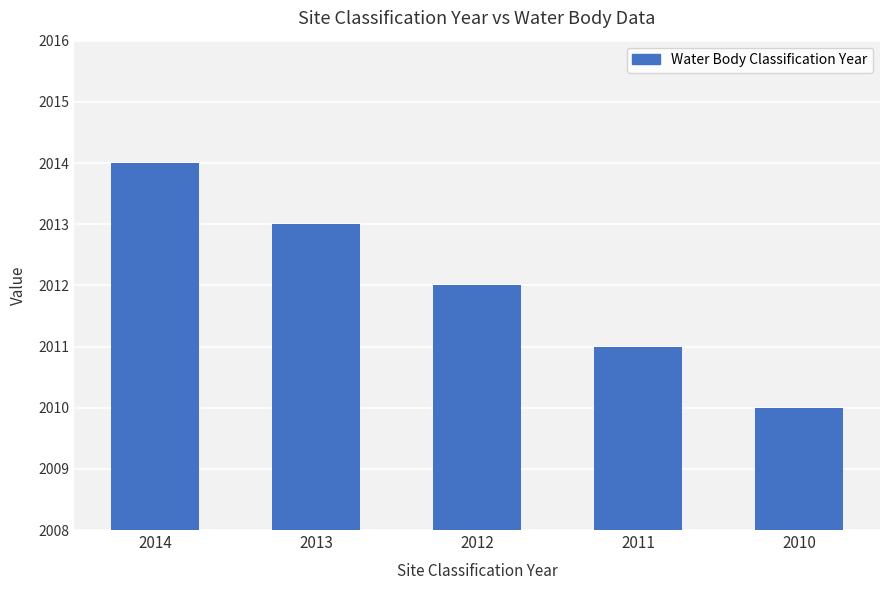

What is the ratio of the value at 2013 to the value at 2011?

1.0